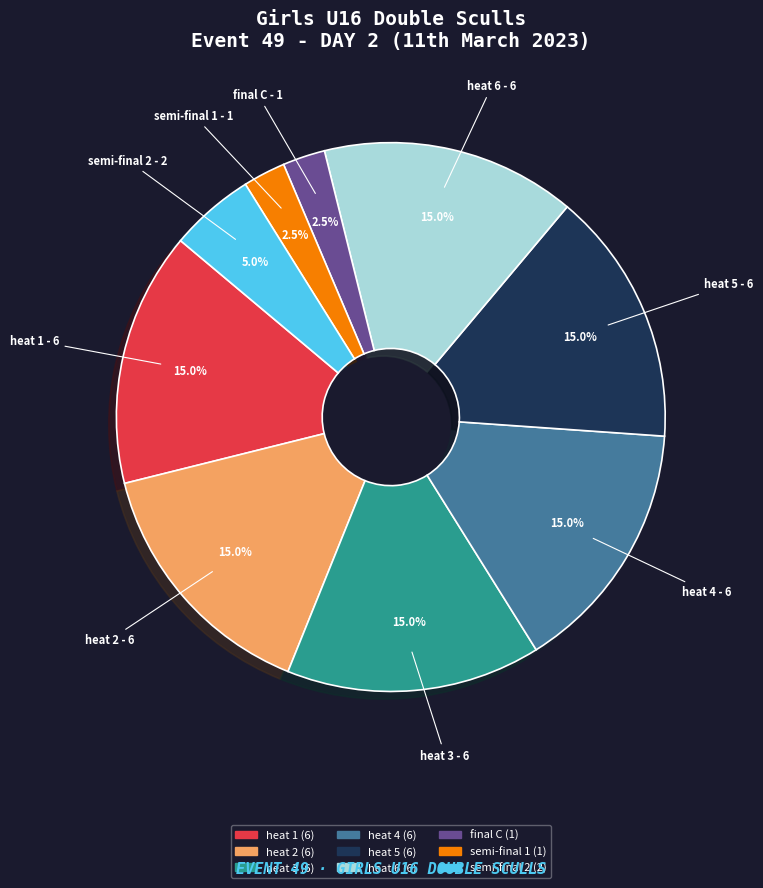

What percentage is the heat 2 slice, to the nearest percent?

15%